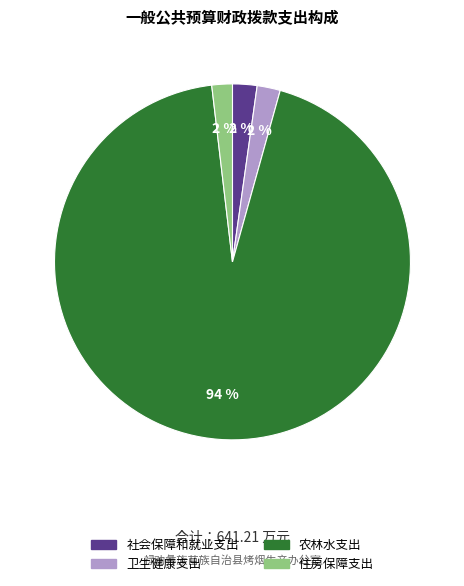

To the nearest percent, what is the average slice percentage?

25%